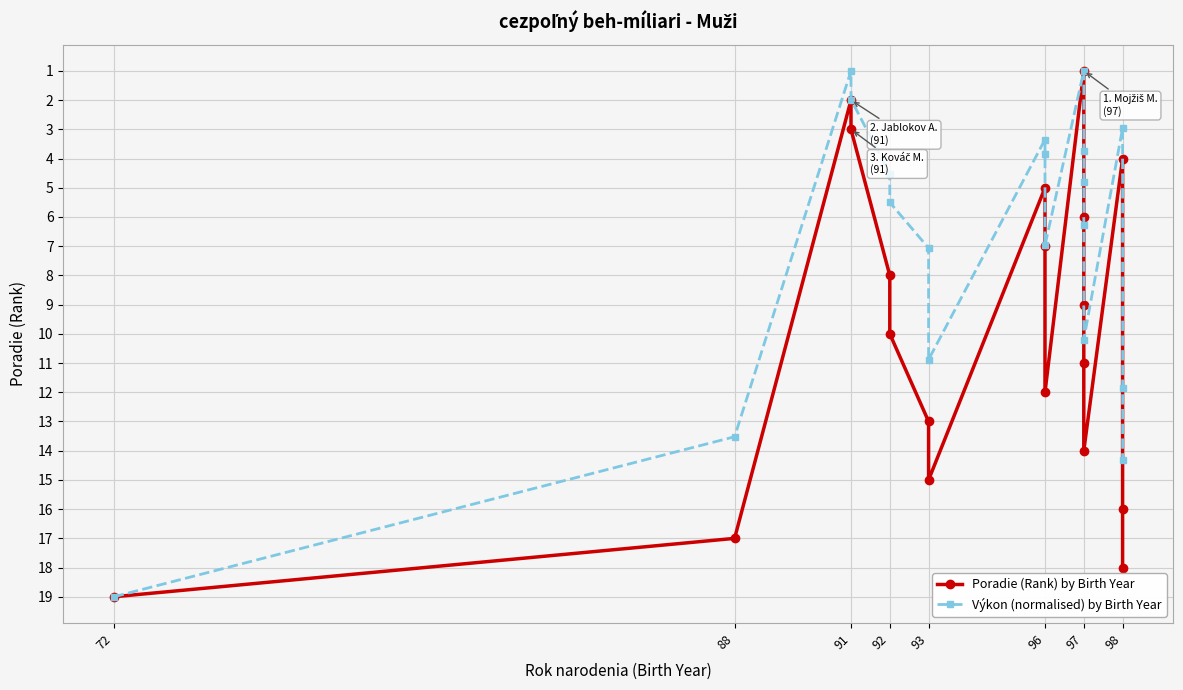

At which category is the sum across all series the highest?

72